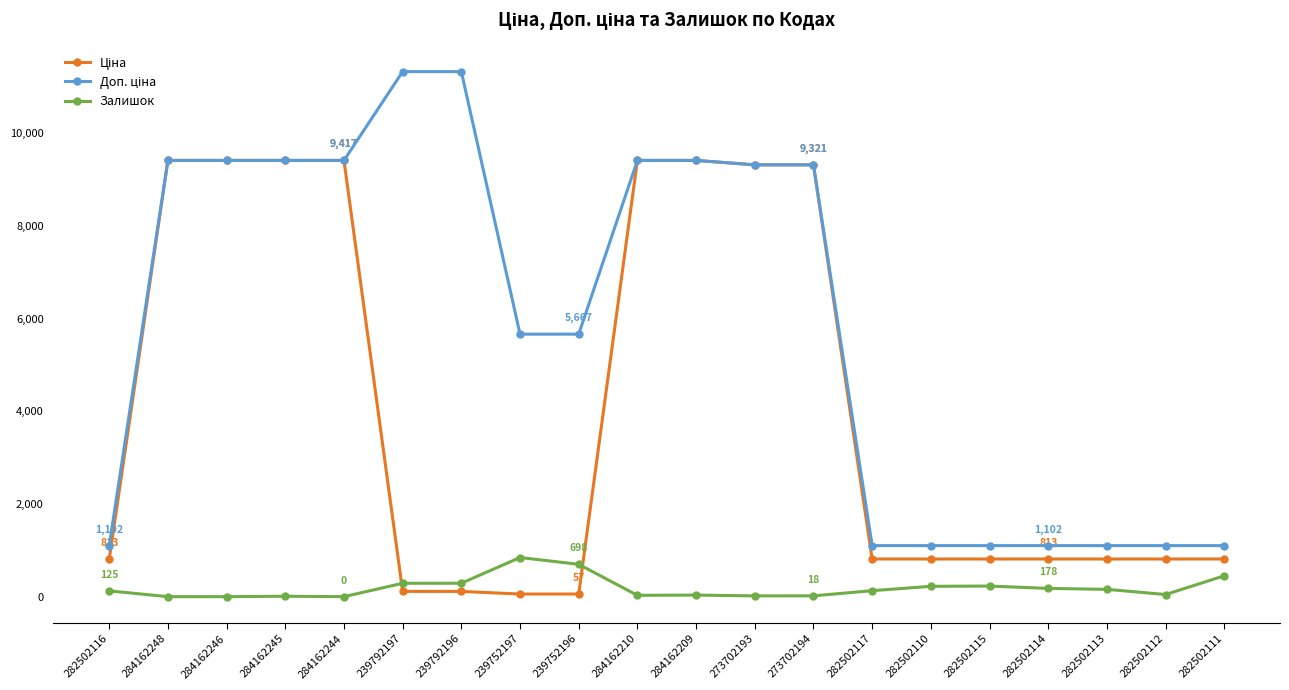

At how many categories does at least one series exceed 3988?

12